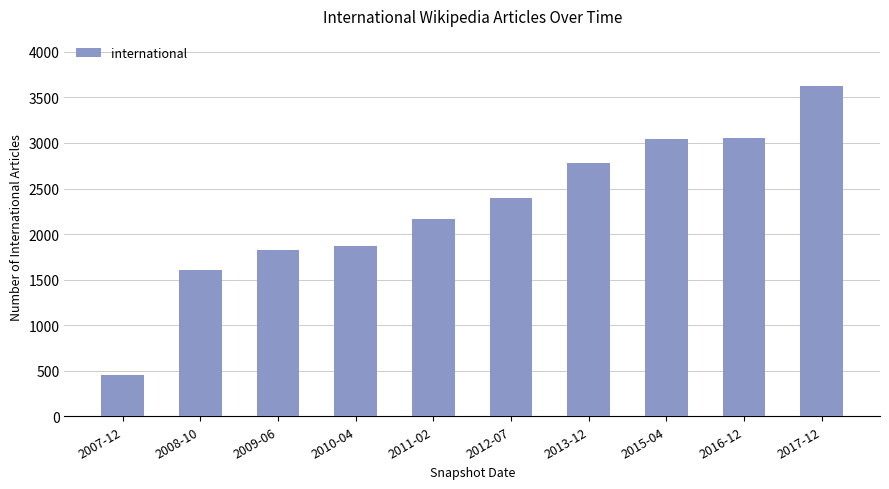

Count the number of categories in the chart.

10